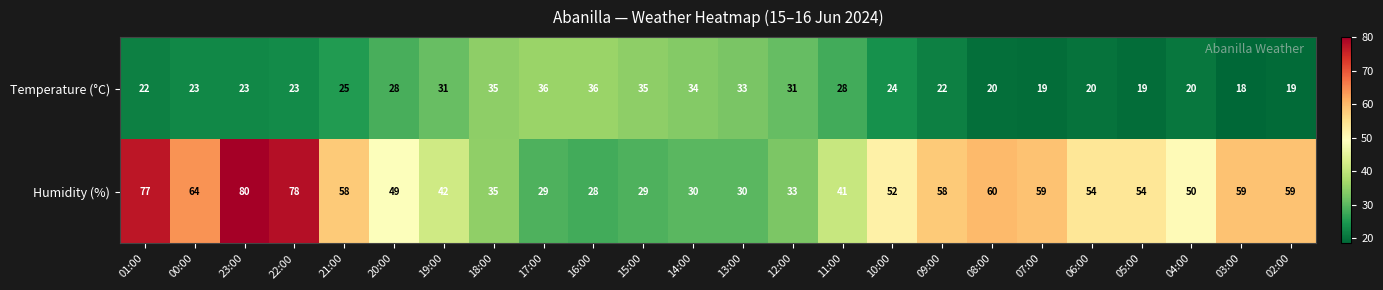

What is the lowest value of the Temperature (°C) series?

18